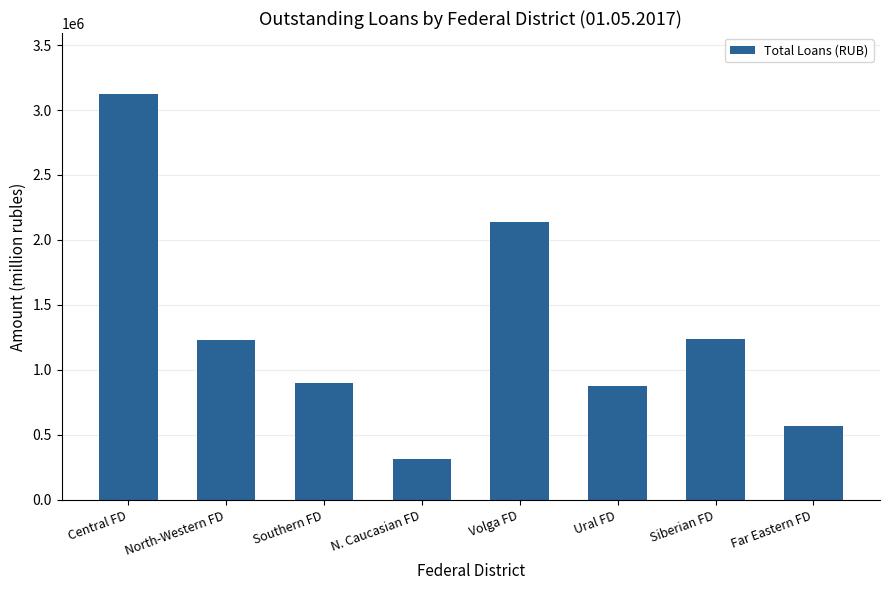

What is the sum of all values?

10377722